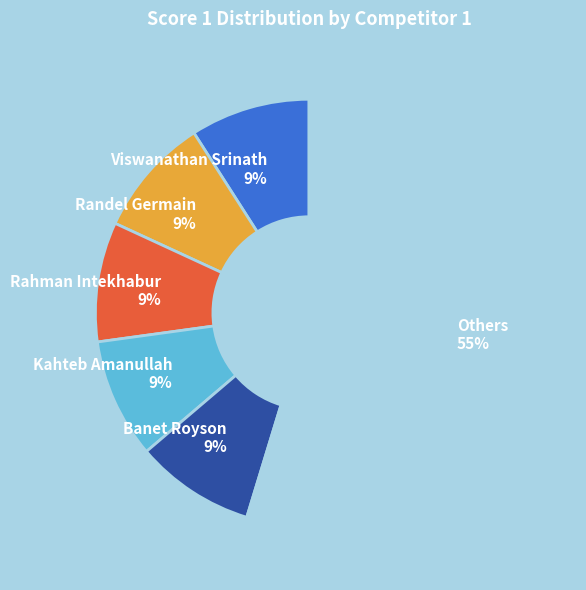

Is the sum of Randel Germain and Viswanathan Srinath greater than half?

No